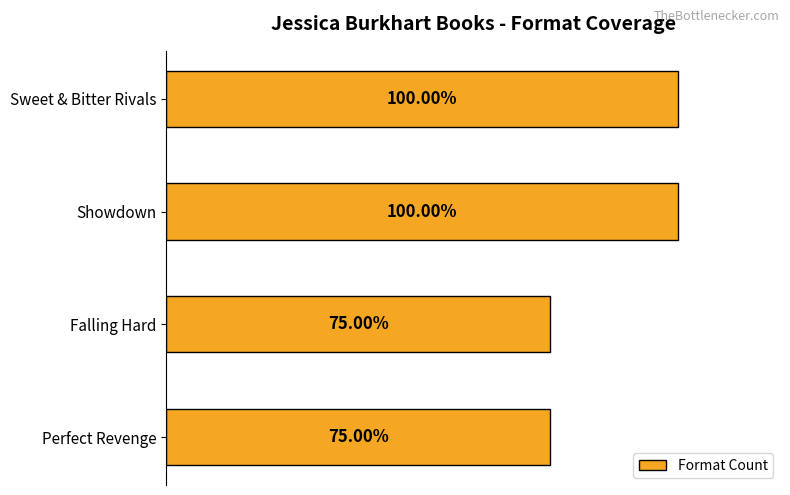

Does the chart contain any negative values?

No